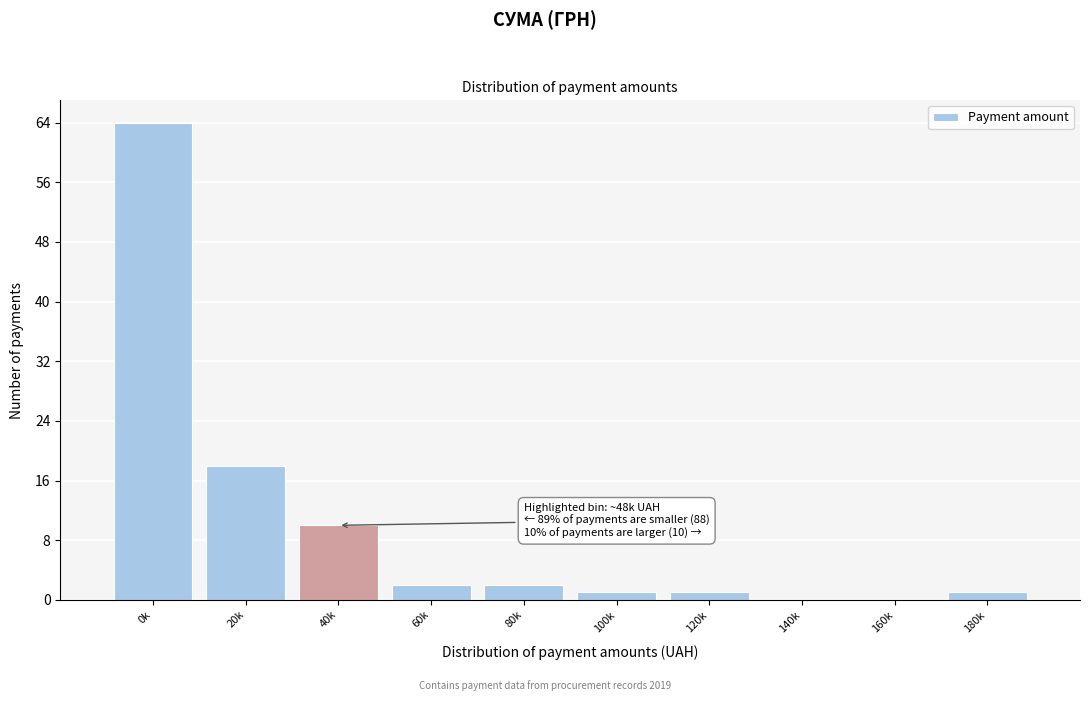

Reading left to right, extract all data points from this chart.

0k=64	20k=18	40k=10	60k=2	80k=2	100k=1	120k=1	140k=0	160k=0	180k=1